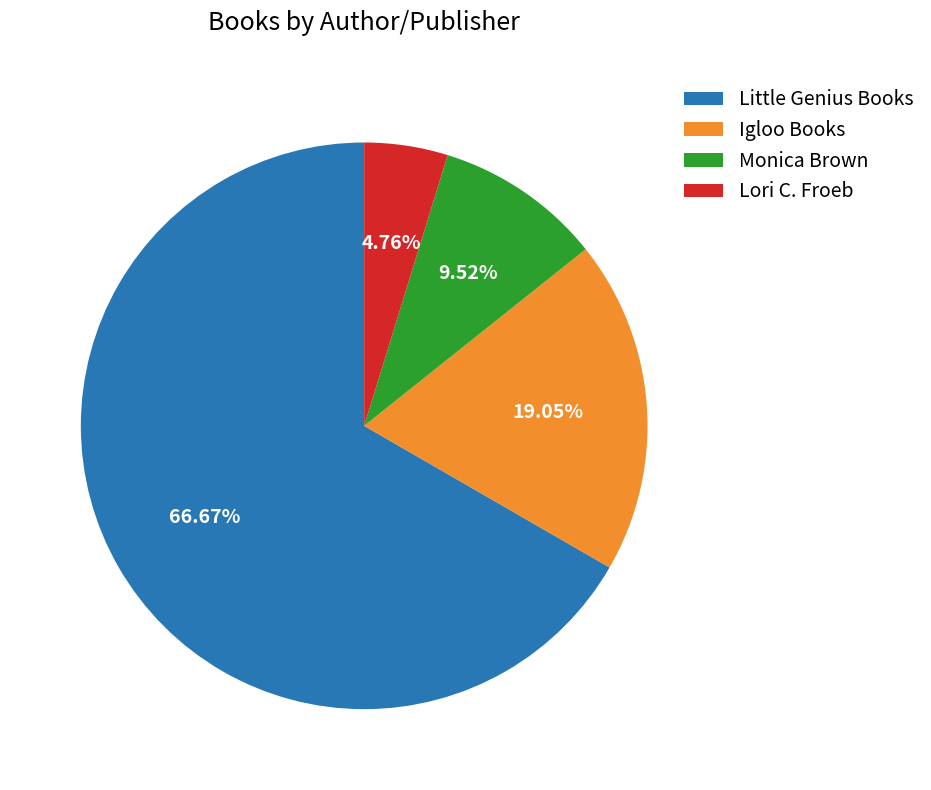

Rank the categories by value from lowest to highest.

Lori C. Froeb, Monica Brown, Igloo Books, Little Genius Books